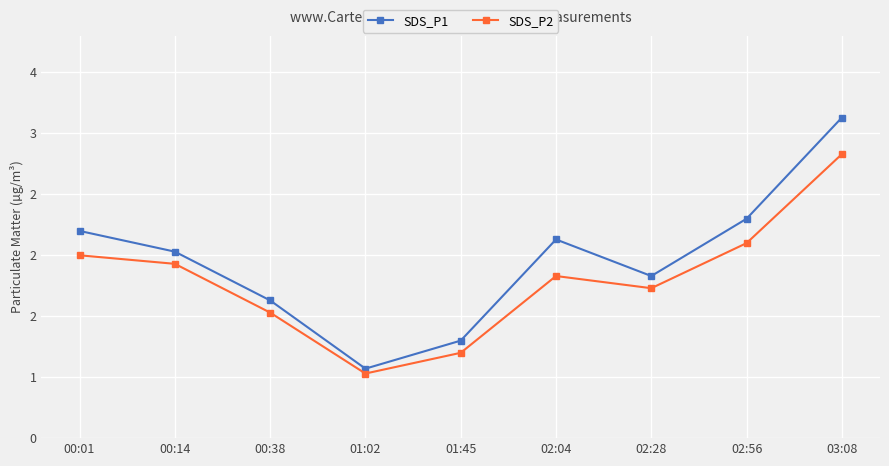

At which category does SDS_P2 reach its first local valley?

01:02